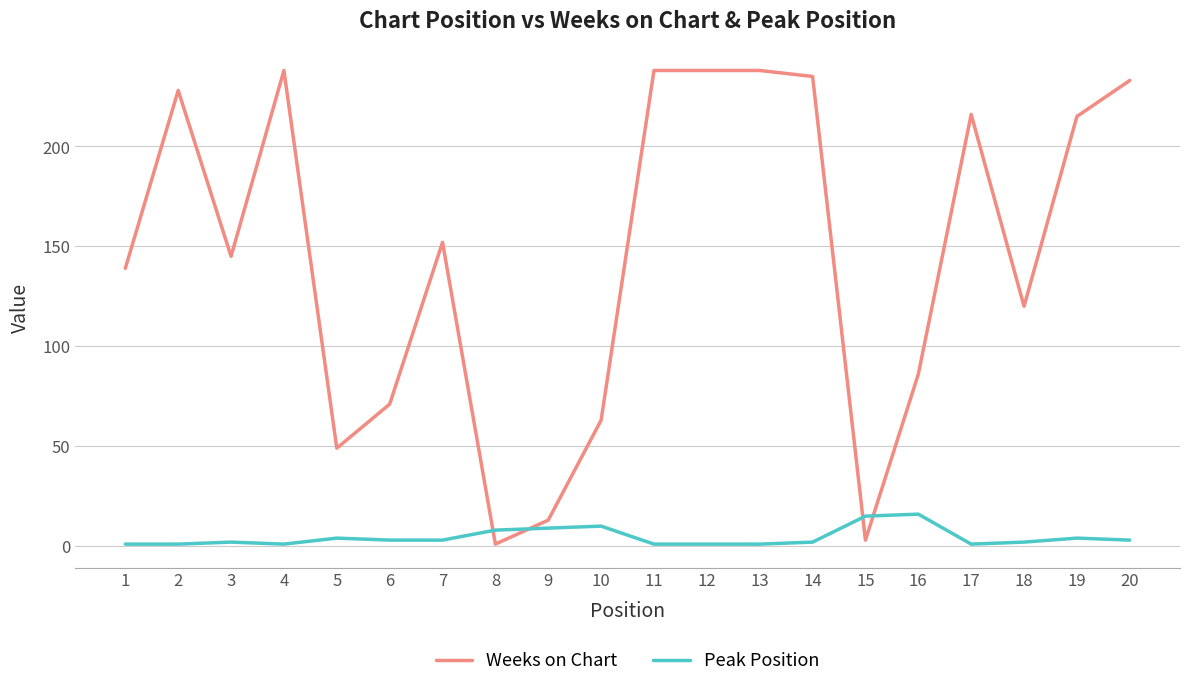

How many series are shown in this chart?

2